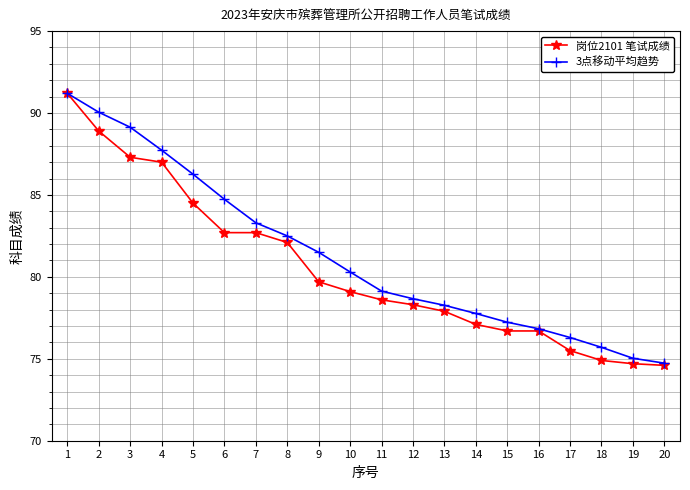

Which series has the largest total across all categories?

3点移动平均趋势